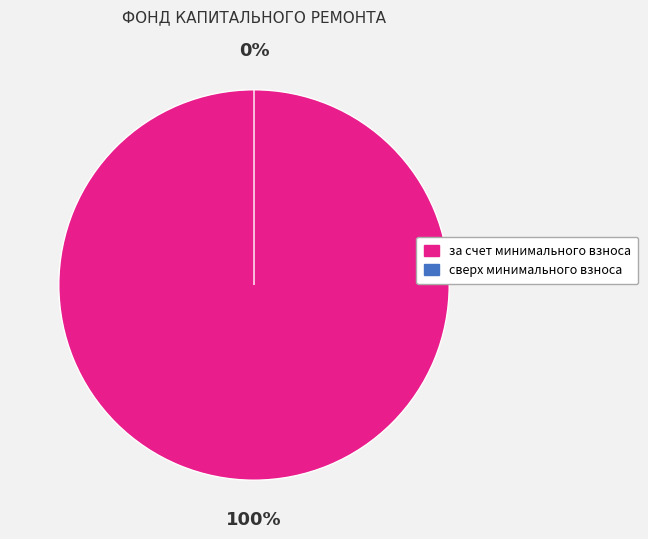

Combined, what portion of the pie is за счет минимального взноса and сверх минимального взноса?

100.0%